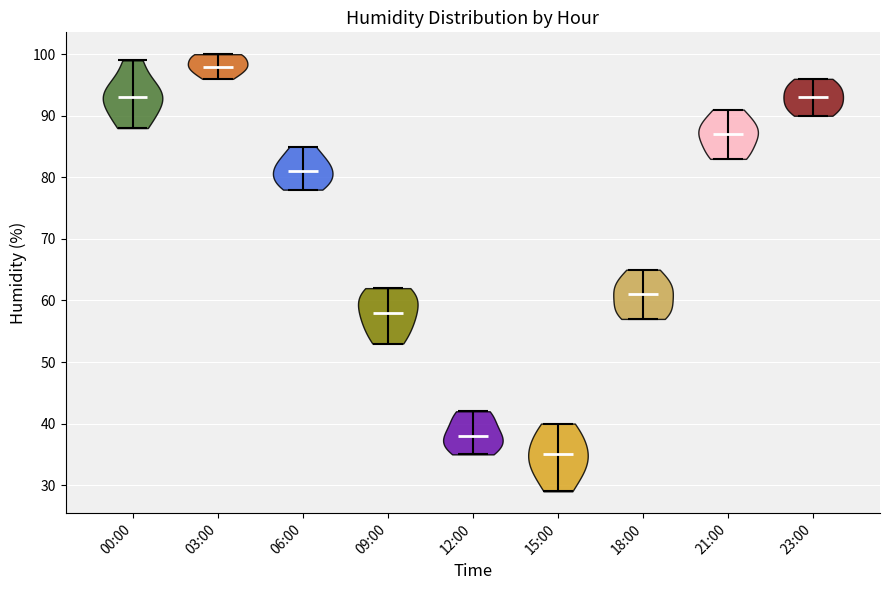

Which violin has the highest median line?

03:00